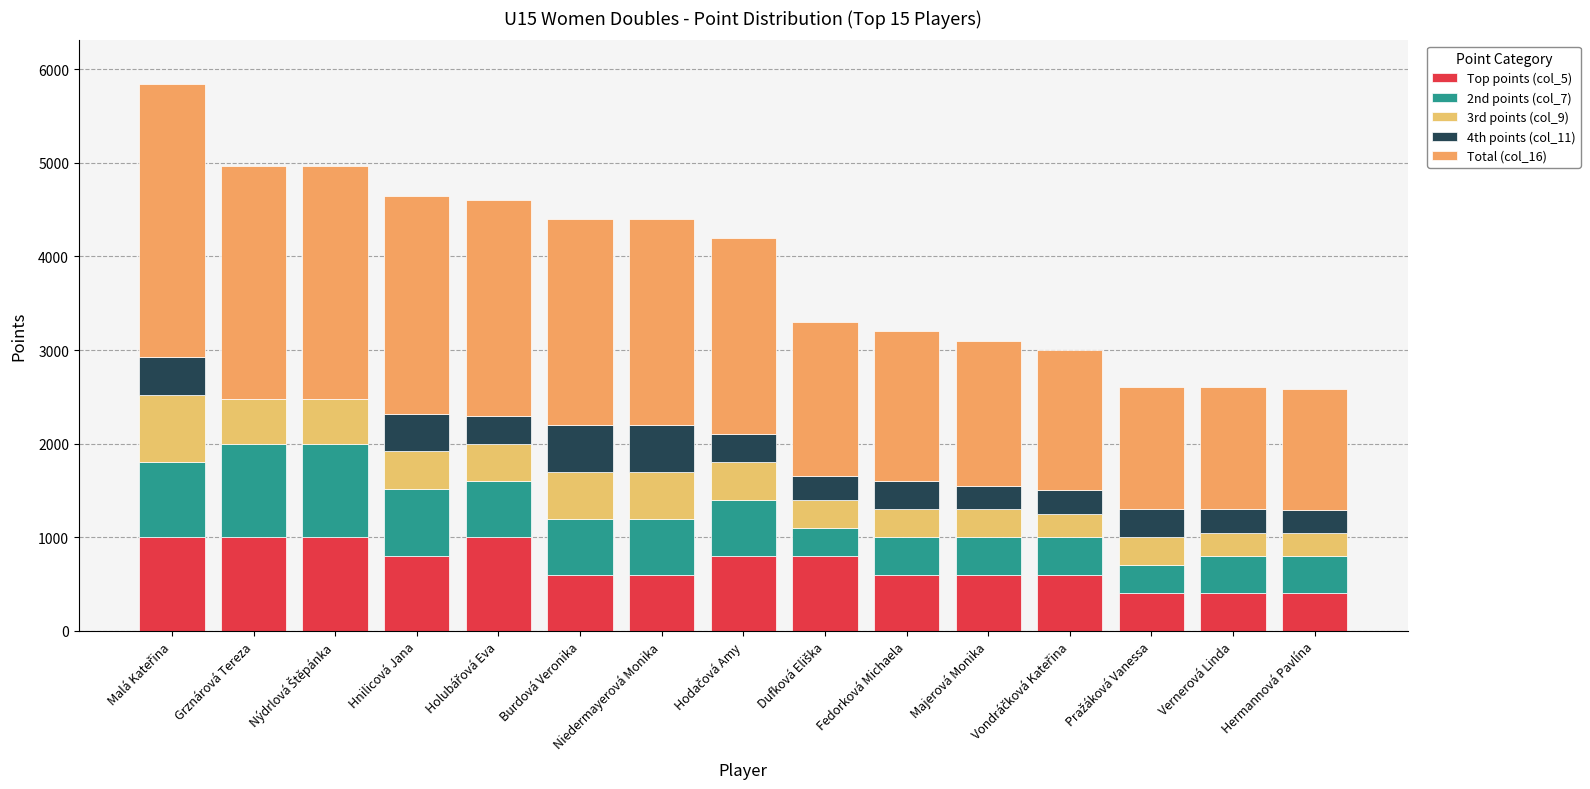

What is the sum of all 3rd points (col_9) values?

5830